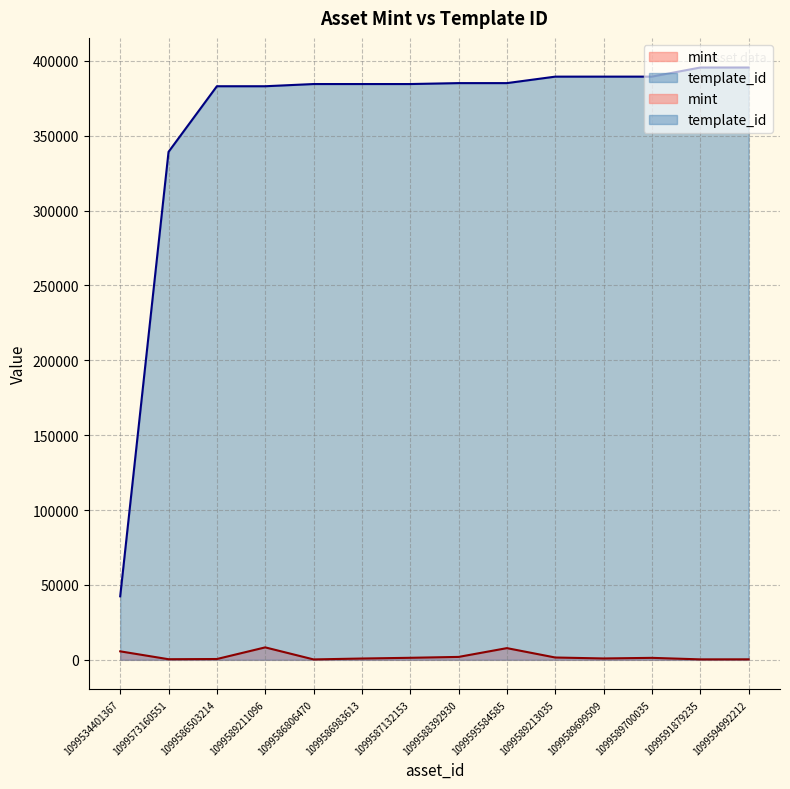

What position from the right is 1099589700035?

3